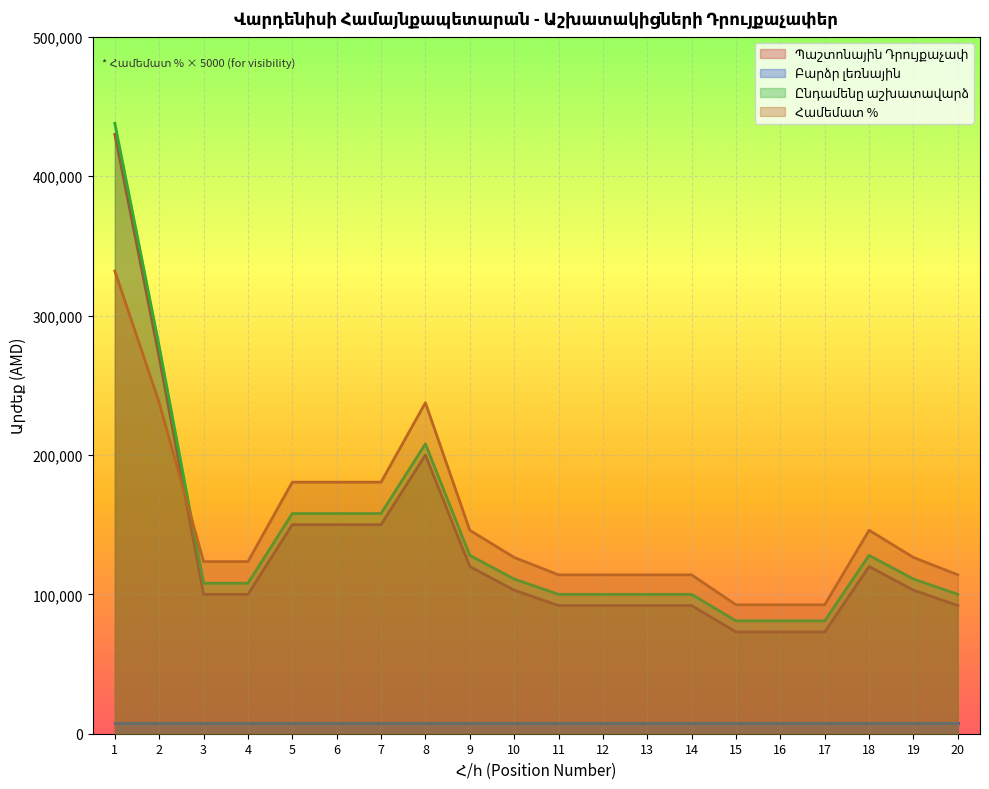

True or false: Ընդամենը աշխատավարձ and Համեմատ % cross at least once.

True